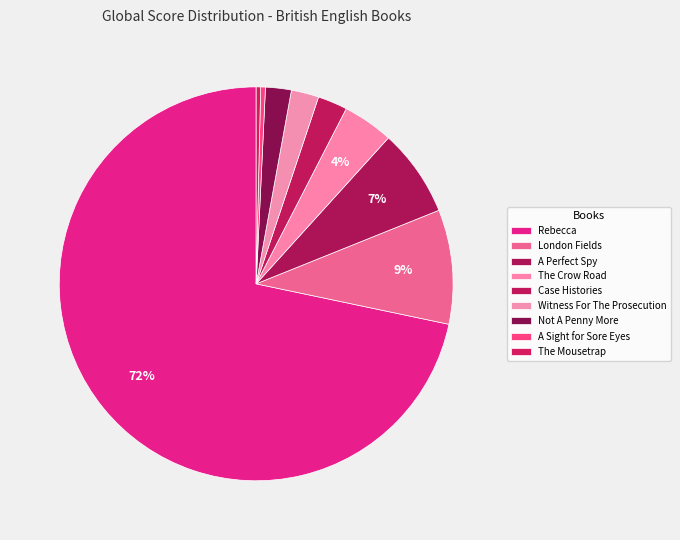

True or false: Witness For The Prosecution accounts for 9% of the total.

False